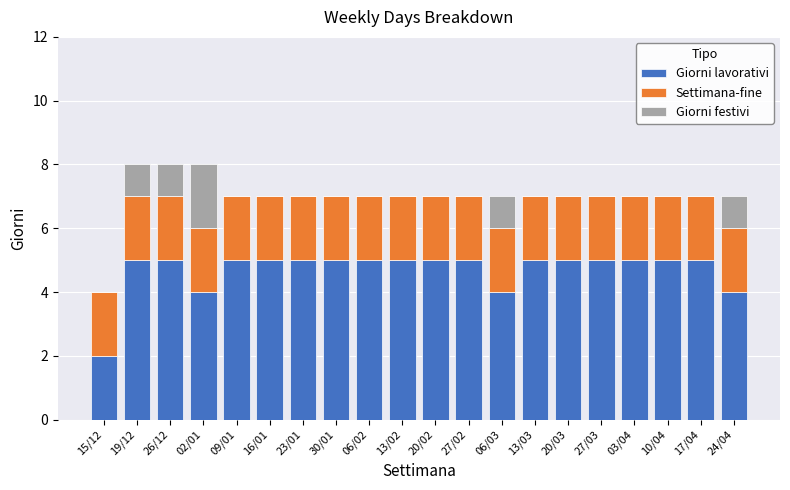

The value of Giorni lavorativi at 02/01 is 2. True or false?

False